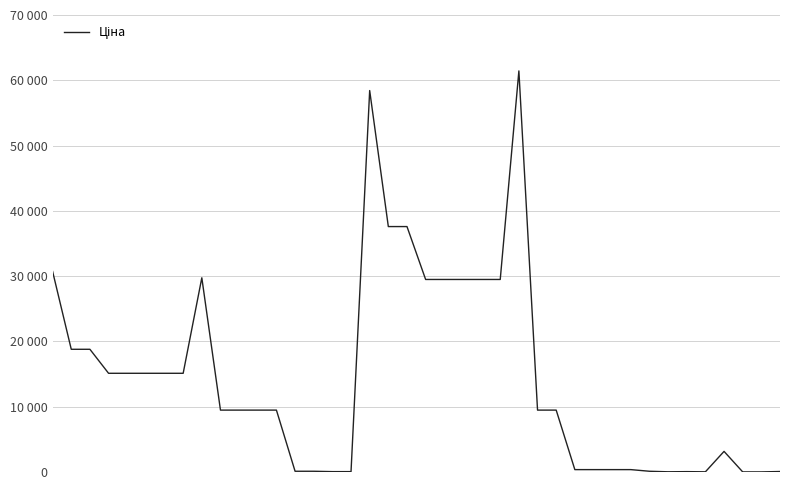

Does the chart have visible grid lines?

Yes